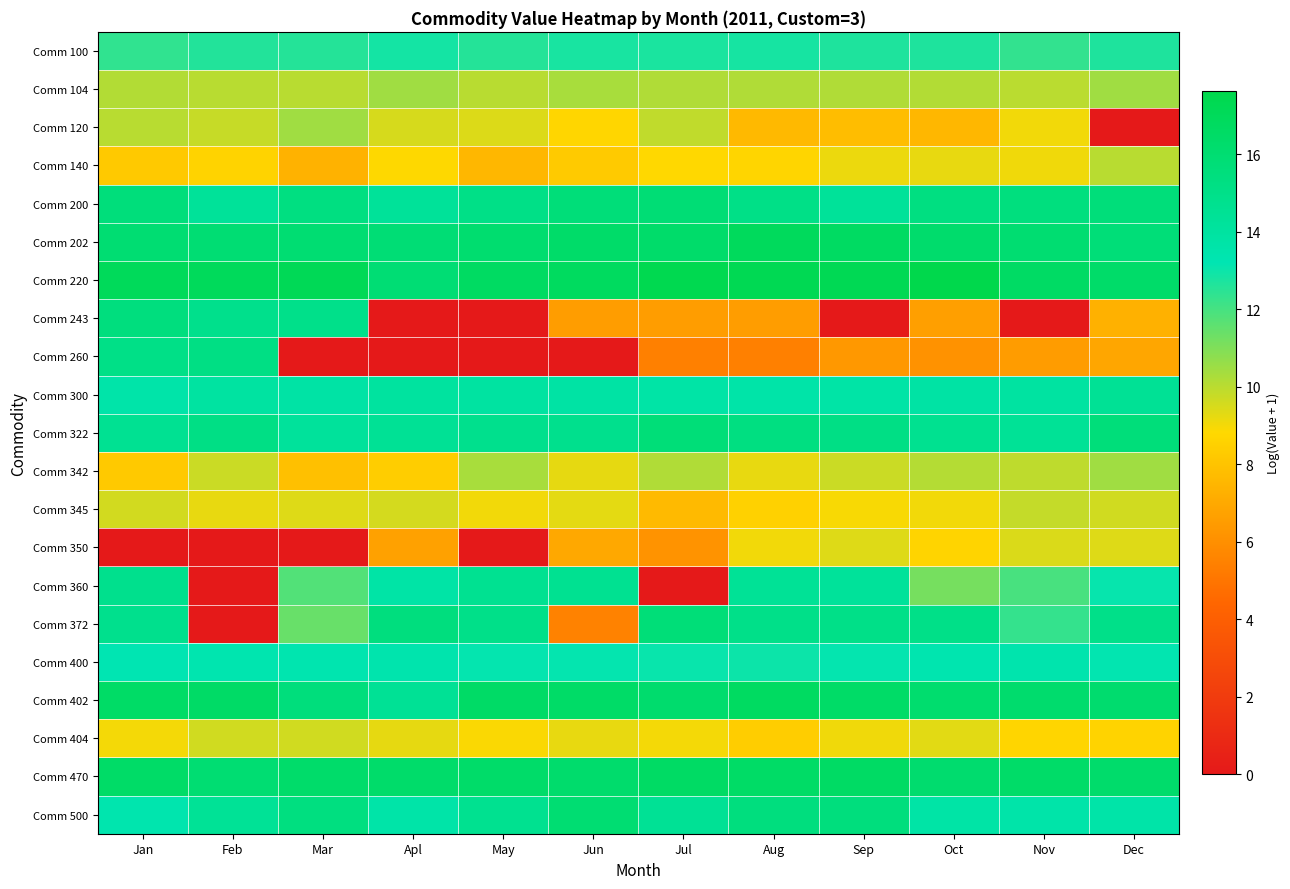

Reading left to right, extract all data points from this chart.

Comm 100: Jan=12.4	Feb=12.6	Mar=12.6	Apl=12.9	May=12.6	Jun=12.8	Jul=12.7	Aug=12.8	Sep=12.7	Oct=12.7	Nov=12.3	Dec=12.7
Comm 104: Jan=10.1	Feb=10.1	Mar=10.0	Apl=10.4	May=10.0	Jun=10.3	Jul=10.2	Aug=10.2	Sep=10.2	Oct=10.2	Nov=10.0	Dec=10.5
Comm 120: Jan=10.0	Feb=9.8	Mar=10.5	Apl=9.5	May=9.4	Jun=8.7	Jul=9.9	Aug=7.6	Sep=7.8	Oct=7.6	Nov=9.0	Dec=0.0
Comm 140: Jan=8.2	Feb=8.6	Mar=7.4	Apl=8.8	May=7.6	Jun=8.3	Jul=8.8	Aug=8.7	Sep=9.1	Oct=9.2	Nov=9.1	Dec=10.0
Comm 200: Jan=15.6	Feb=14.3	Mar=15.3	Apl=14.3	May=15.1	Jun=15.7	Jul=15.9	Aug=15.1	Sep=14.3	Oct=15.3	Nov=15.4	Dec=15.7
Comm 202: Jan=16.0	Feb=15.9	Mar=16.0	Apl=15.9	May=16.1	Jun=16.4	Jul=16.4	Aug=16.9	Sep=16.7	Oct=16.2	Nov=16.0	Dec=15.7
Comm 220: Jan=17.0	Feb=17.0	Mar=17.2	Apl=15.9	May=16.7	Jun=16.8	Jul=17.4	Aug=17.3	Sep=17.3	Oct=17.6	Nov=16.6	Dec=16.4
Comm 243: Jan=15.5	Feb=14.9	Mar=14.9	Apl=0.0	May=0.0	Jun=6.6	Jul=6.6	Aug=6.6	Sep=0.0	Oct=6.6	Nov=0.0	Dec=7.3
Comm 260: Jan=15.1	Feb=15.2	Mar=0.0	Apl=0.0	May=0.0	Jun=0.0	Jul=5.4	Aug=5.4	Sep=6.4	Oct=6.1	Nov=6.5	Dec=6.9
Comm 300: Jan=13.6	Feb=14.0	Mar=13.8	Apl=14.0	May=13.9	Jun=13.8	Jul=13.7	Aug=13.7	Sep=13.7	Oct=13.8	Nov=14.0	Dec=14.4
Comm 322: Jan=14.6	Feb=15.1	Mar=14.2	Apl=14.5	May=14.8	Jun=14.8	Jul=15.7	Aug=15.3	Sep=15.1	Oct=14.7	Nov=14.4	Dec=15.6
Comm 342: Jan=8.2	Feb=9.7	Mar=7.9	Apl=8.4	May=10.3	Jun=9.3	Jul=10.2	Aug=9.2	Sep=9.7	Oct=10.1	Nov=9.9	Dec=10.4
Comm 345: Jan=9.6	Feb=9.2	Mar=9.4	Apl=9.6	May=9.1	Jun=9.3	Jul=7.7	Aug=8.5	Sep=8.9	Oct=9.0	Nov=9.8	Dec=9.6
Comm 350: Jan=0.0	Feb=0.0	Mar=0.0	Apl=6.7	May=0.0	Jun=7.0	Jul=6.1	Aug=9.0	Sep=9.4	Oct=8.6	Nov=9.4	Dec=9.4
Comm 360: Jan=14.8	Feb=0.0	Mar=11.8	Apl=13.7	May=14.6	Jun=14.6	Jul=0.0	Aug=14.4	Sep=14.2	Oct=11.2	Nov=12.0	Dec=13.1
Comm 372: Jan=14.8	Feb=0.0	Mar=11.4	Apl=15.5	May=15.0	Jun=5.5	Jul=15.7	Aug=15.0	Sep=15.0	Oct=15.0	Nov=12.3	Dec=15.0
Comm 400: Jan=13.2	Feb=13.4	Mar=13.3	Apl=13.4	May=13.1	Jun=13.1	Jul=13.1	Aug=13.0	Sep=13.1	Oct=13.3	Nov=13.4	Dec=13.2
Comm 402: Jan=16.5	Feb=16.5	Mar=15.6	Apl=14.4	May=16.5	Jun=16.5	Jul=16.2	Aug=16.7	Sep=16.4	Oct=16.1	Nov=16.2	Dec=16.2
Comm 404: Jan=9.0	Feb=9.6	Mar=9.6	Apl=9.3	May=8.9	Jun=9.2	Jul=9.0	Aug=8.4	Sep=9.1	Oct=9.3	Nov=8.7	Dec=8.6
Comm 470: Jan=16.4	Feb=16.0	Mar=16.3	Apl=16.3	May=16.4	Jun=16.2	Jul=16.6	Aug=16.5	Sep=16.6	Oct=16.2	Nov=16.4	Dec=16.3
Comm 500: Jan=13.4	Feb=14.4	Mar=15.4	Apl=13.7	May=14.7	Jun=16.0	Jul=14.5	Aug=15.5	Sep=15.5	Oct=13.7	Nov=13.6	Dec=13.7